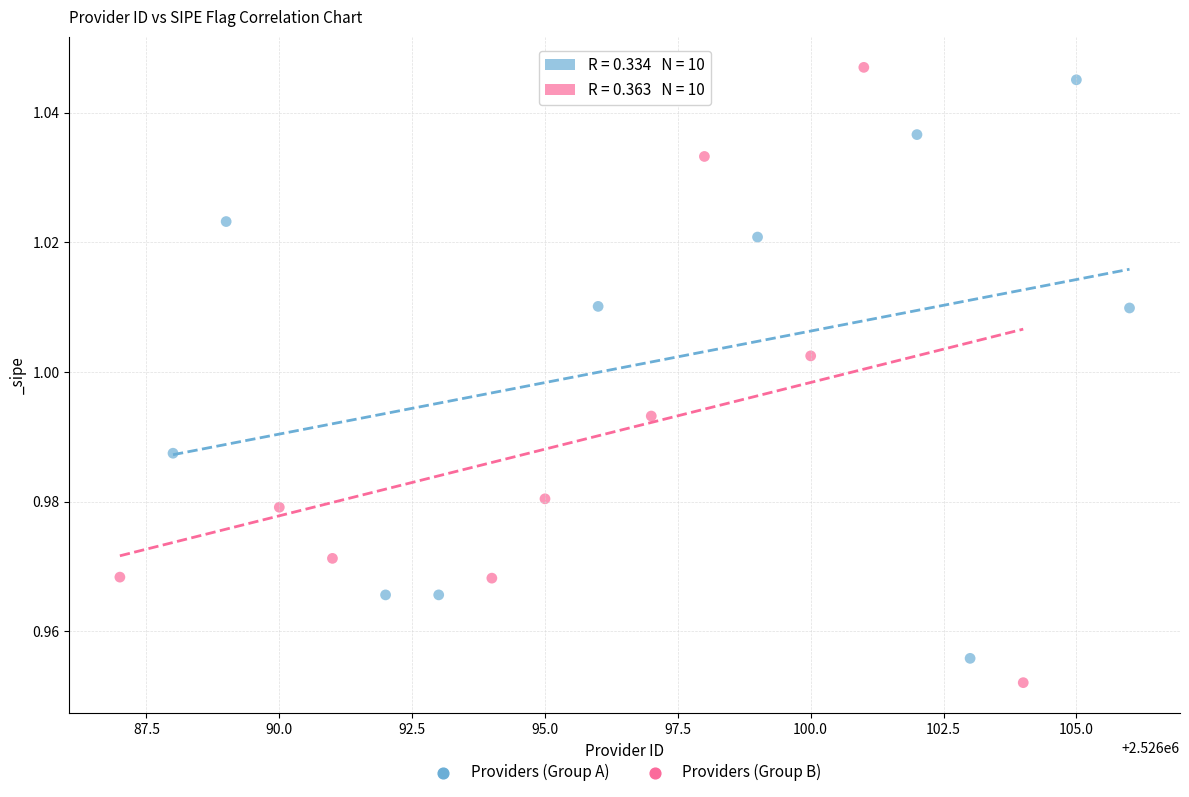

Which series has the largest Y range (max minus min)?

Providers (Group B)